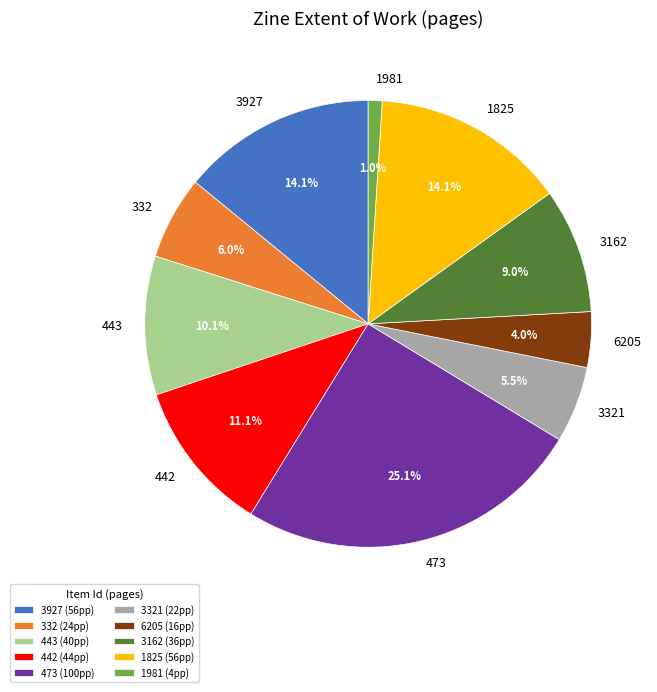

To the nearest percent, what is the difference between the largest and smallest slice percentages?

24%